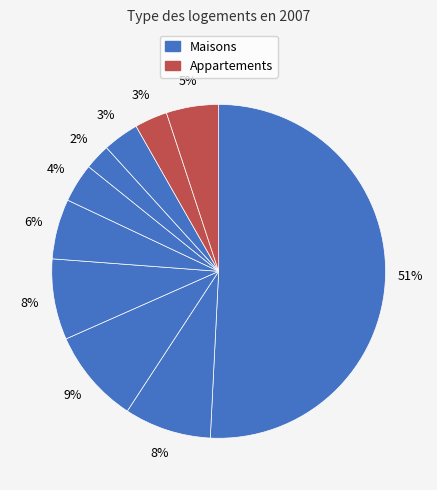

Count the number of slices in the pie.

10